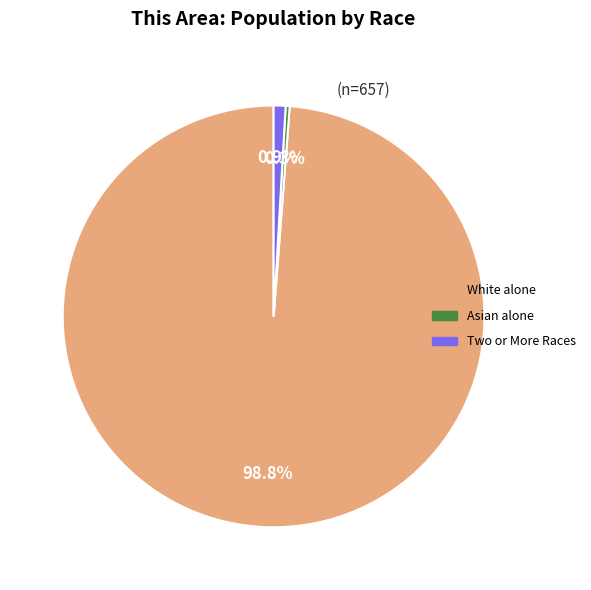

Count the number of slices in the pie.

3